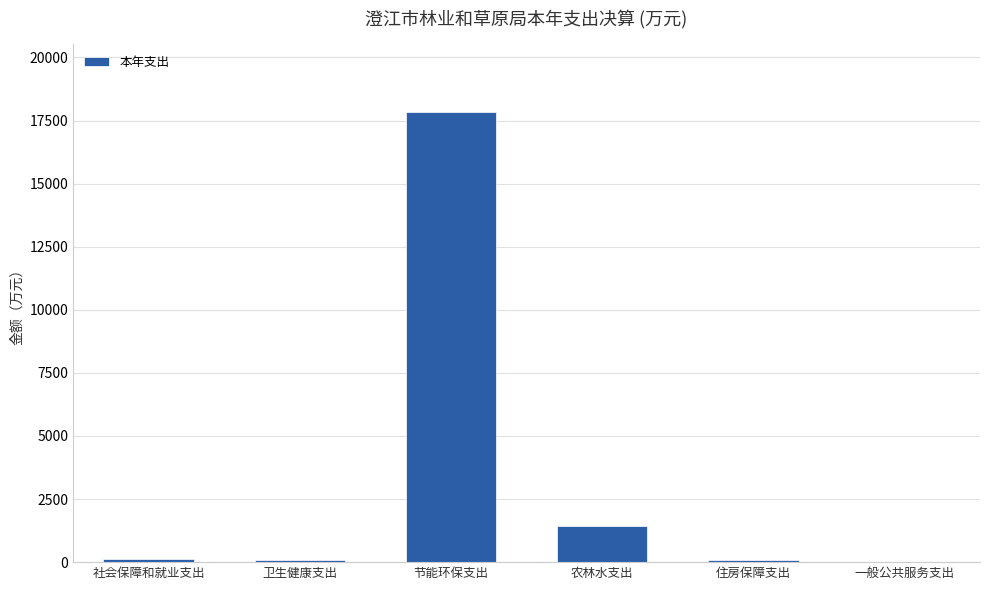

What is the greatest value displayed?

17841.3